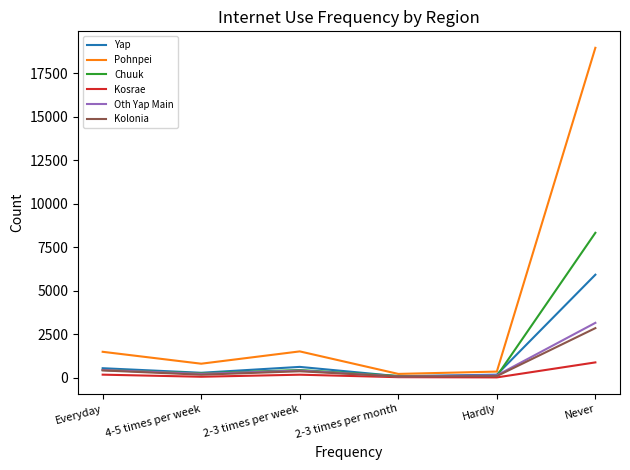

What is the maximum value for Yap?

5927